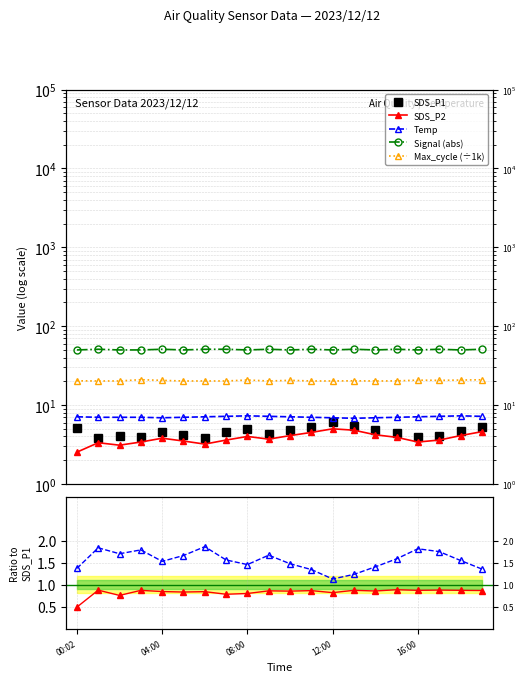

At how many categories does at least one series exceed 28?

20